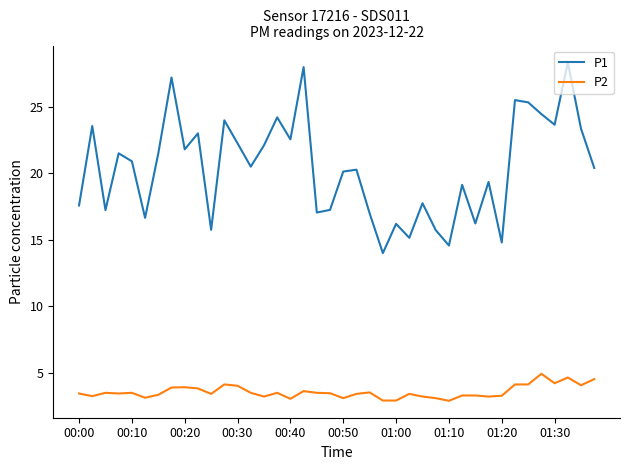

Which series has the largest total across all categories?

P1